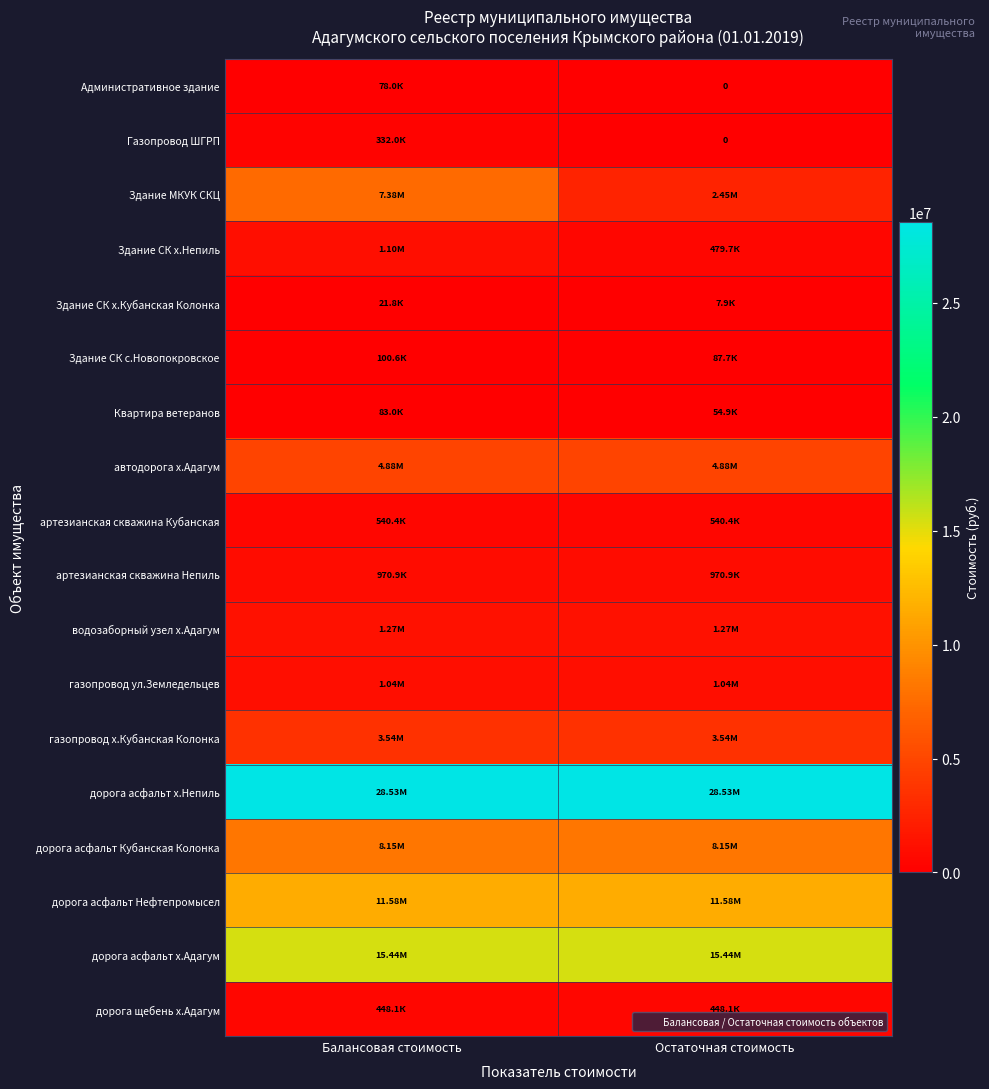

What is the difference between the highest and lowest values at Балансовая стоимость?

28509049.4